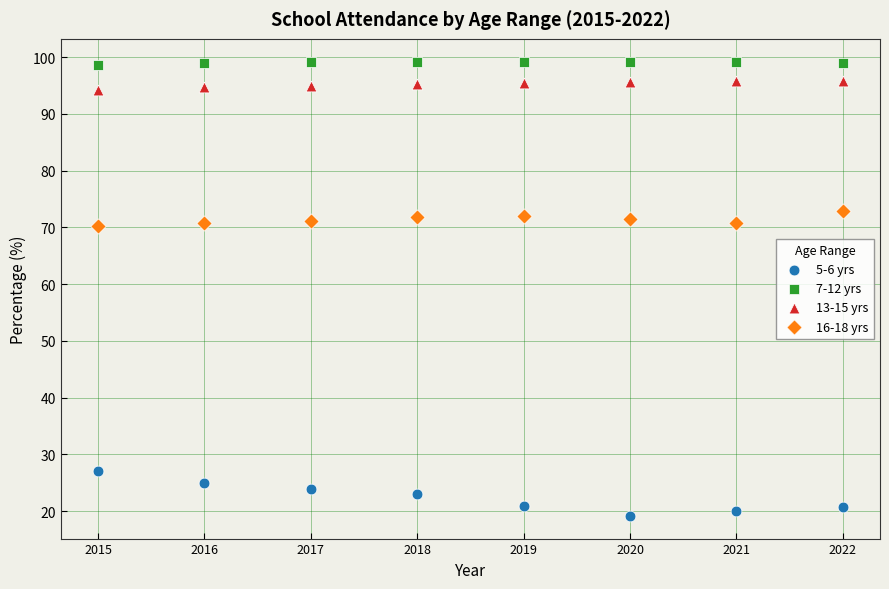

Across all data points, what is the range of X values (max minus min)?

7.0